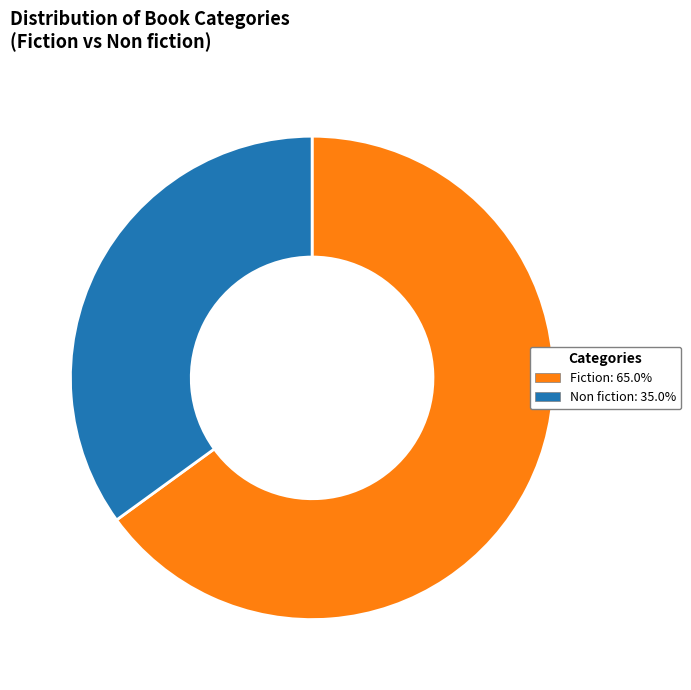

Does any single category account for the majority?

Yes